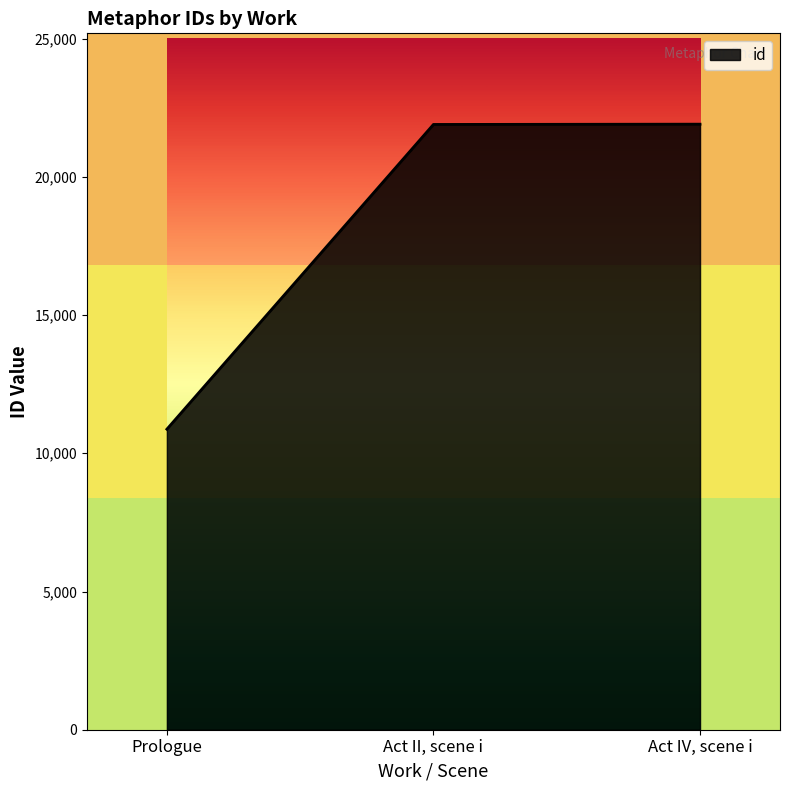

Is it true that the value at Prologue is 10872?

True